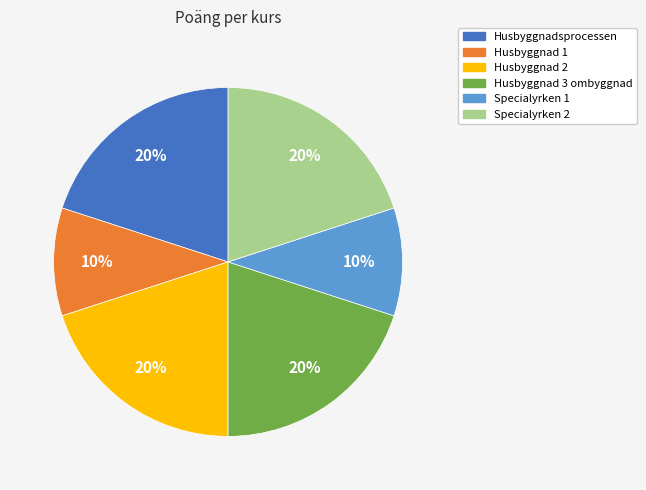

Does Husbyggnad 2 represent more than half of the total?

No